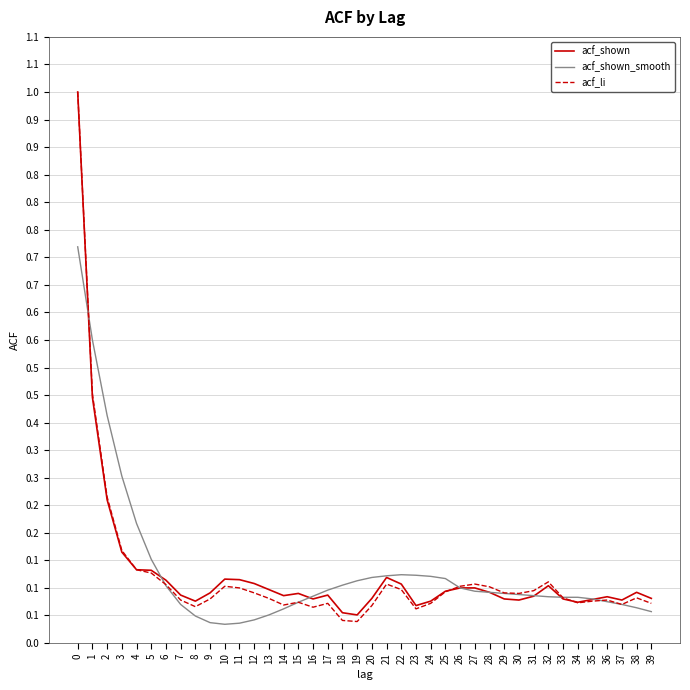

List the series in order of their overall mean, highest first.

acf_shown_smooth, acf_shown, acf_li